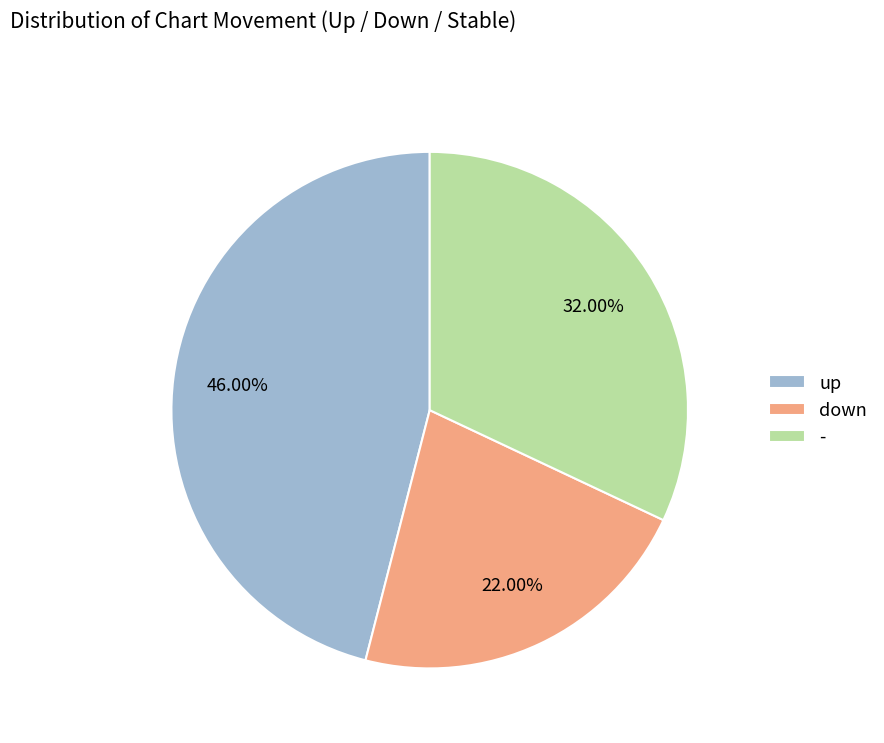

Is up the majority of the pie?

No